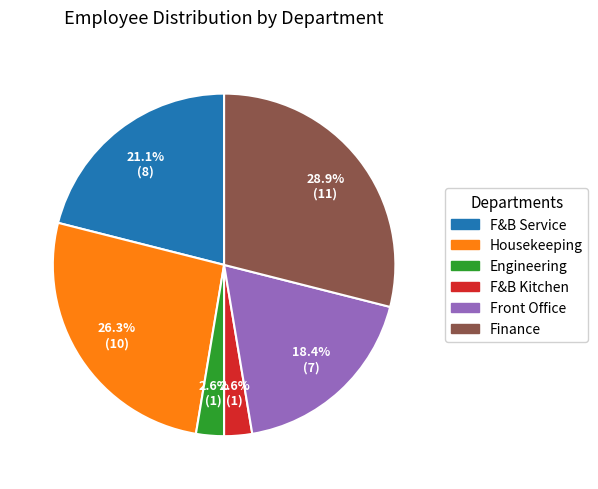

Does any single category account for the majority?

No